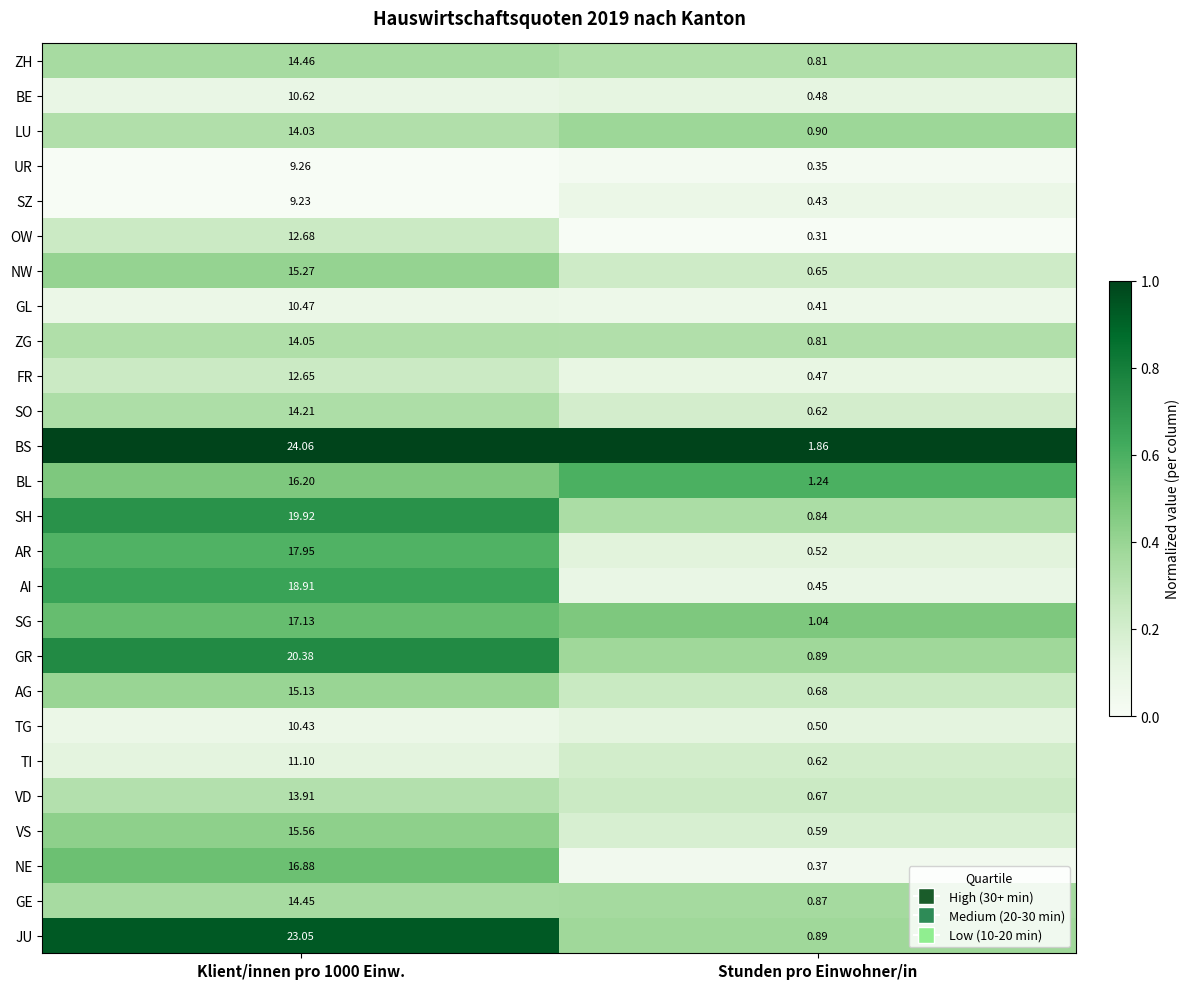

At which category does the chart reach its minimum across all series?

Stunden pro Einwohner/in